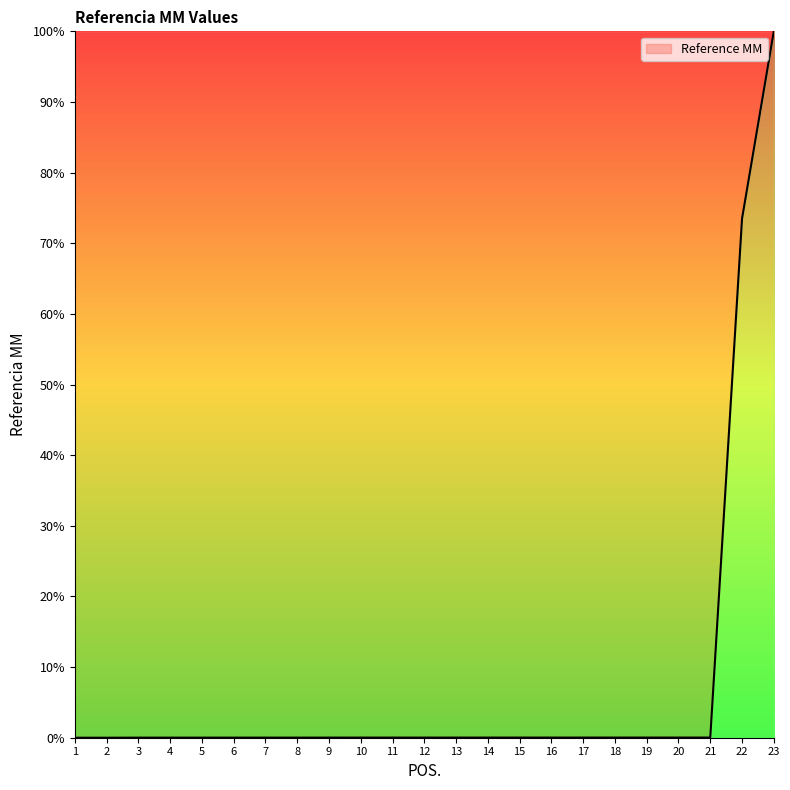

The value at 2 is 0.0. True or false?

True